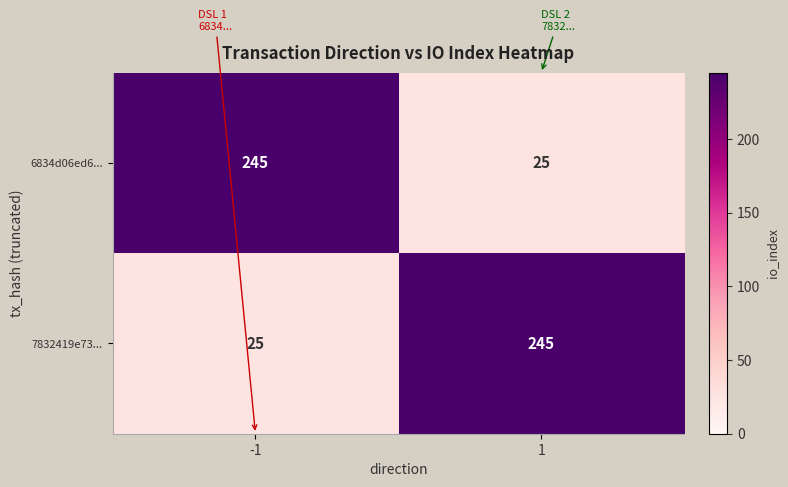

What is the spread (max minus min) of values at -1?

220